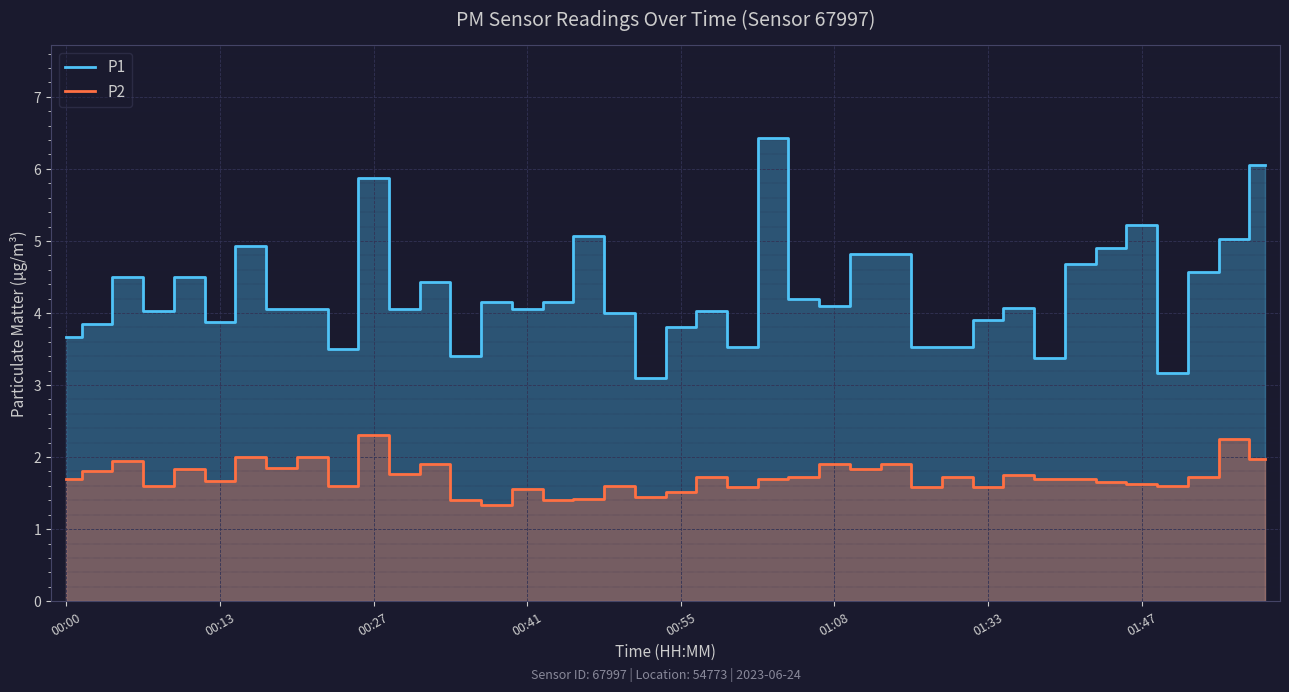

List the series in order of their overall mean, lowest first.

P2, P1